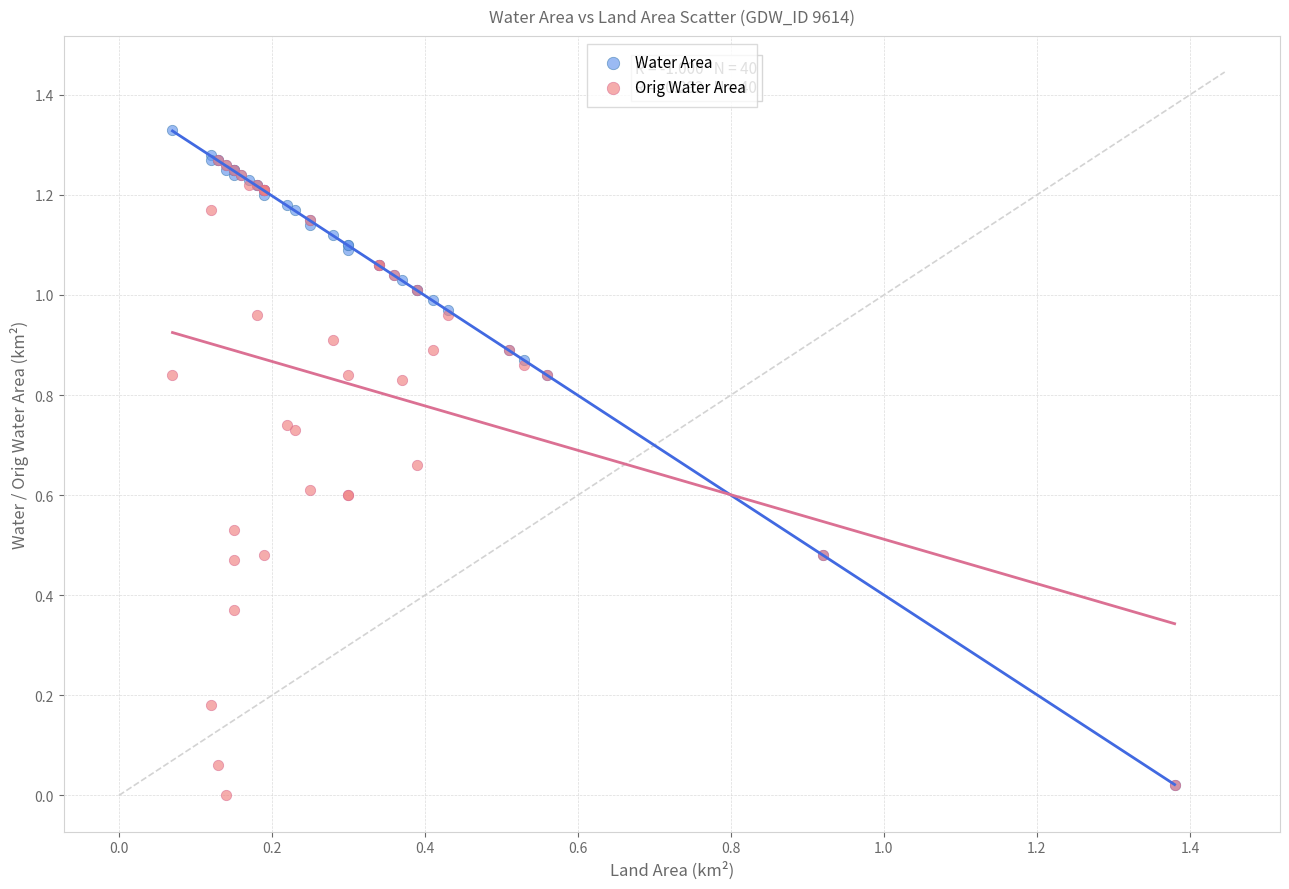

Which series has the widest spread of Y values?

Water Area